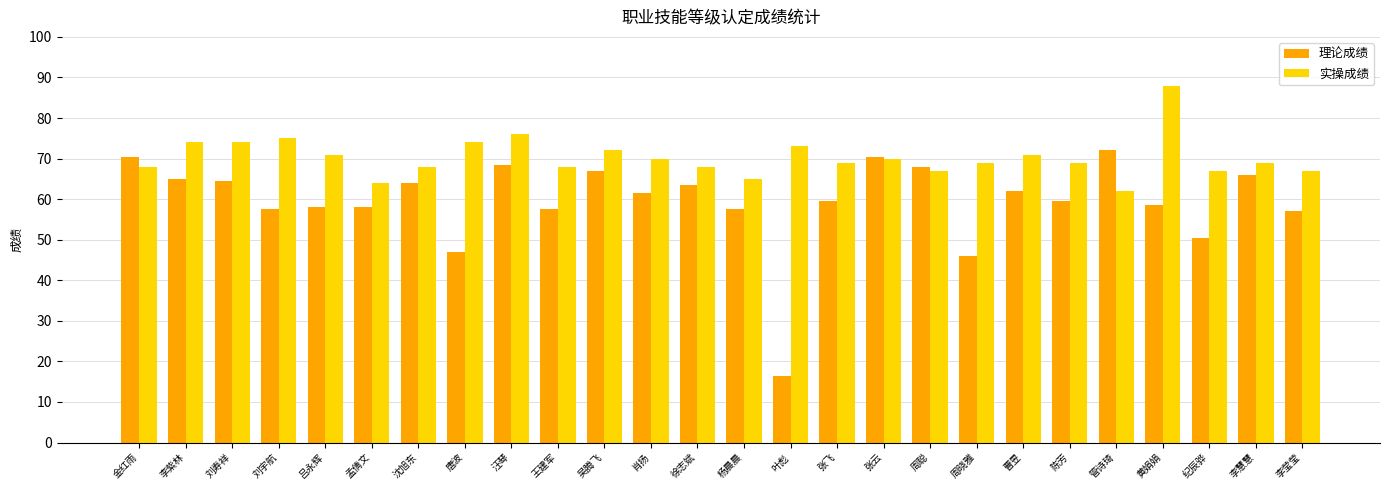

What is the total value across all series at 陈芳?

128.5